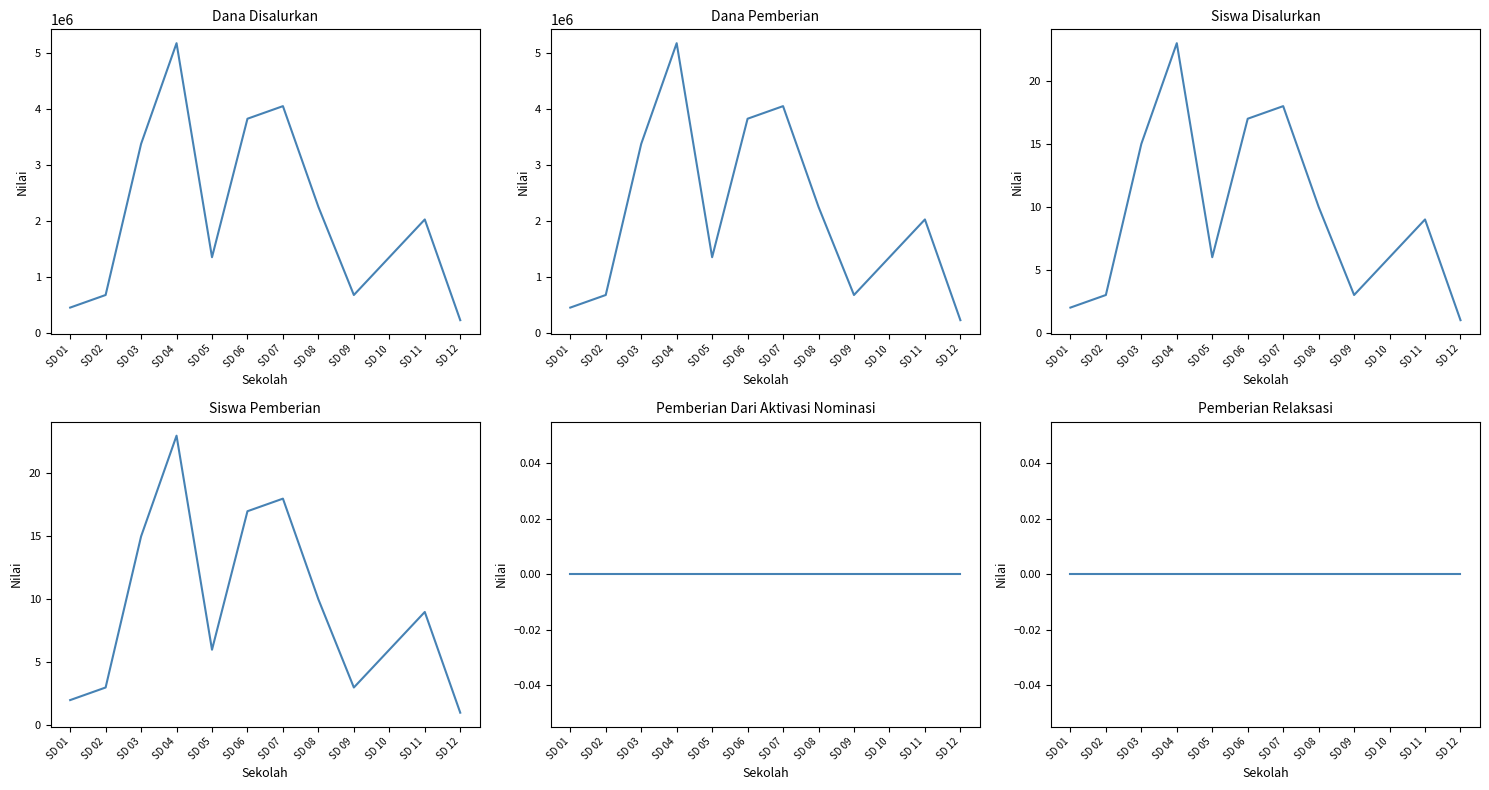

What is the difference between the second highest and minimum values in the Siswa Pemberian series?

17